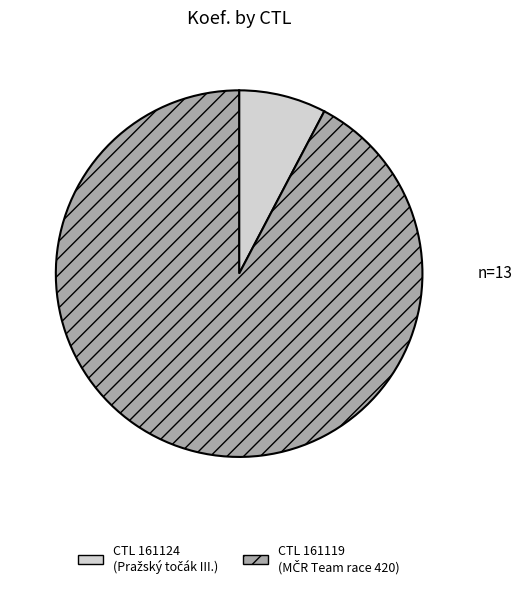

Is there a majority slice in this chart?

Yes